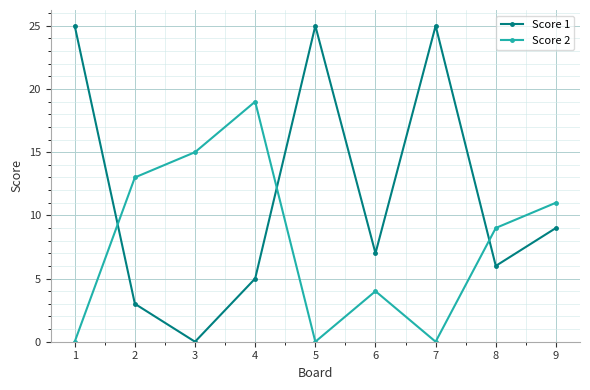

How many times do Score 1 and Score 2 cross each other?

3